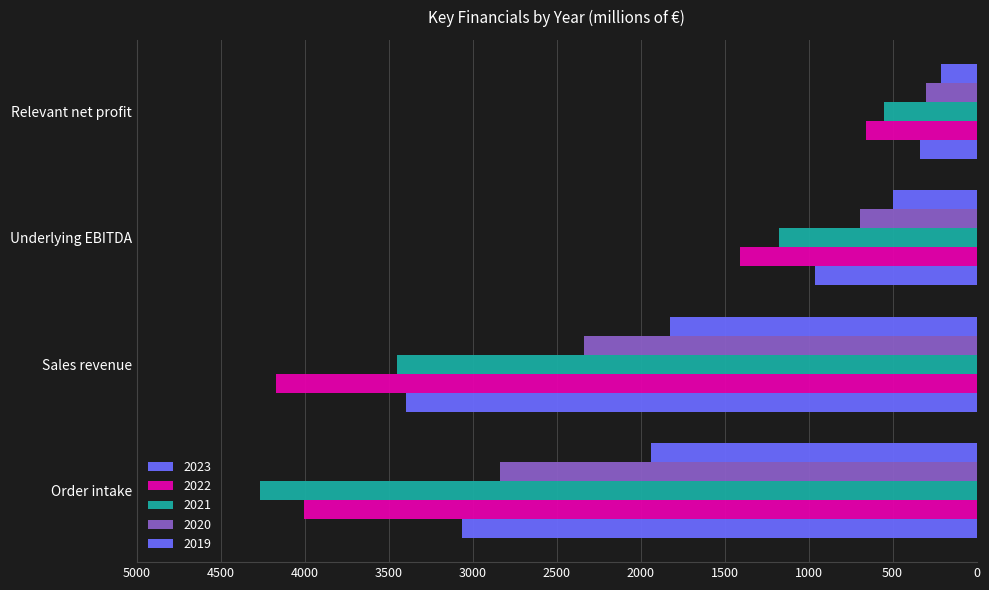

How many distinct data groups are displayed?

5